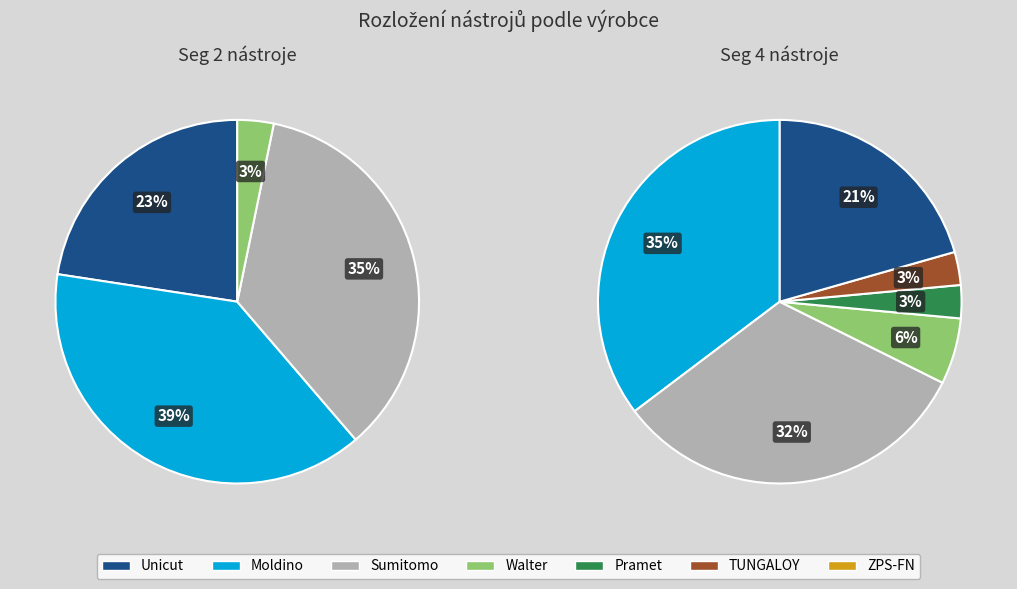

The ZPS-FN slice represents 1% of the pie. True or false?

False